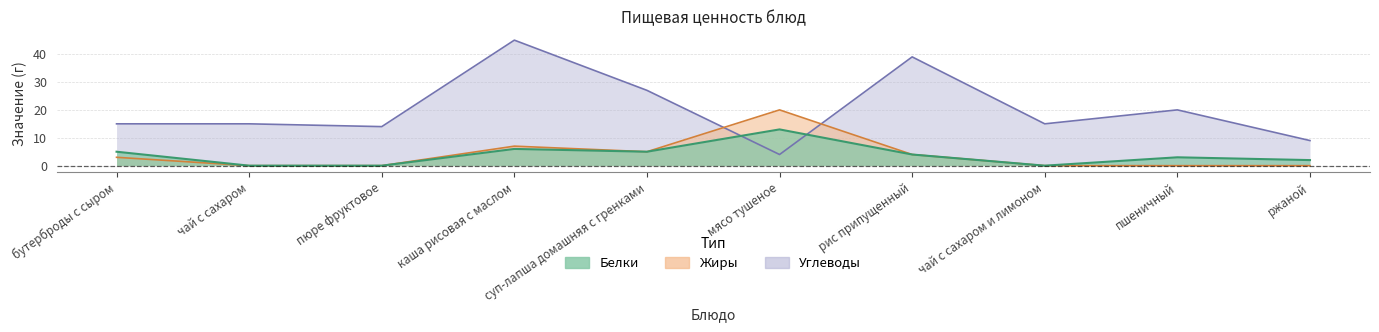

Which series ends up on top after the final intersection of Углеводы and Белки?

Углеводы